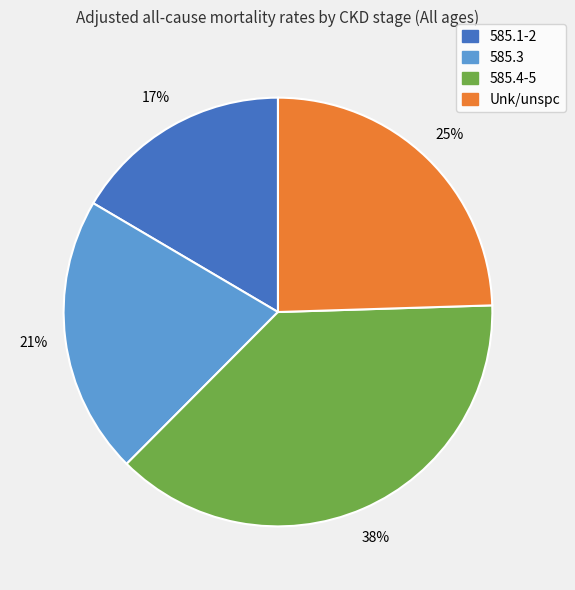

To the nearest percent, what percentage of the pie is 585.4-5?

38%